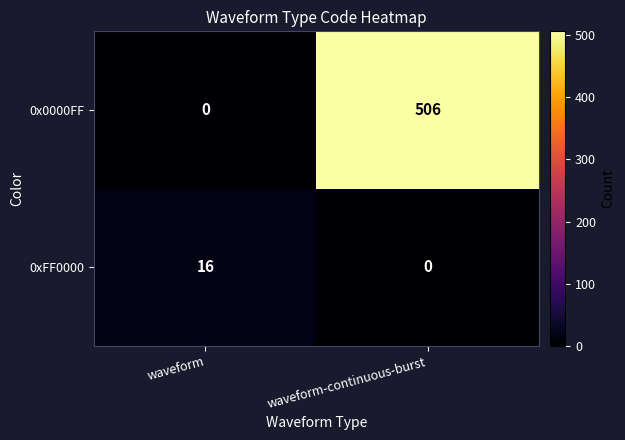

Which series has the largest total across all categories?

0x0000FF